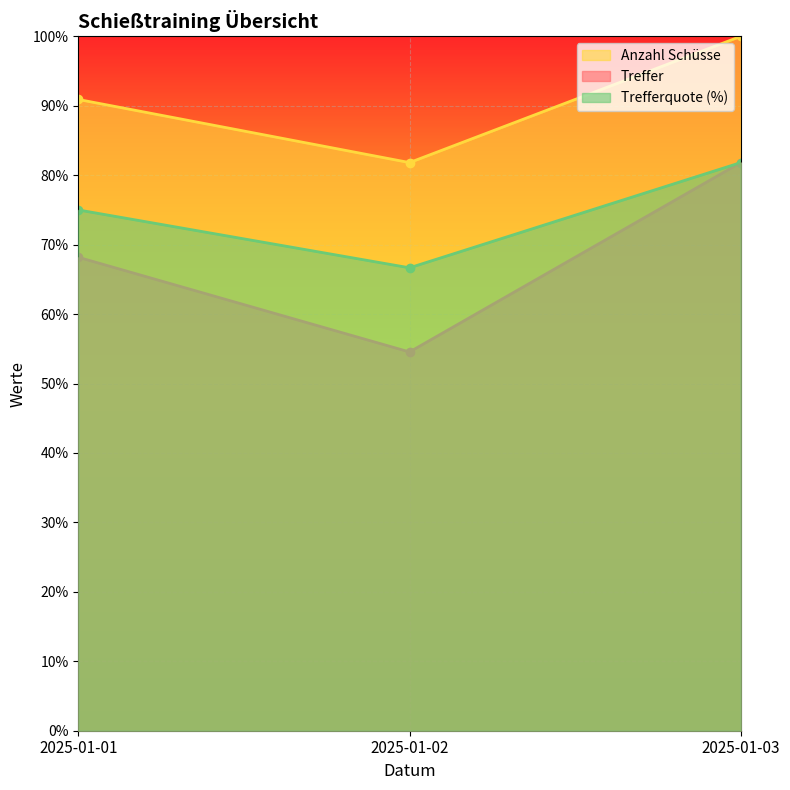

What is the difference between the Treffer values at 2025-01-01 and 2025-01-02?

13.6